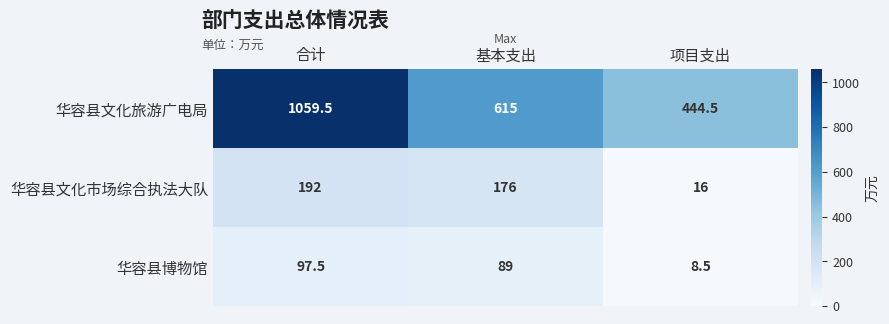

Which series changed the most between 合计 and 基本支出?

华容县文化旅游广电局